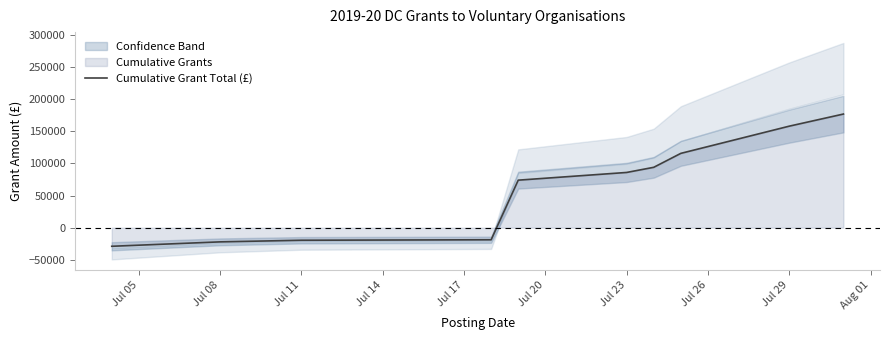

How many data points does each series have?

10